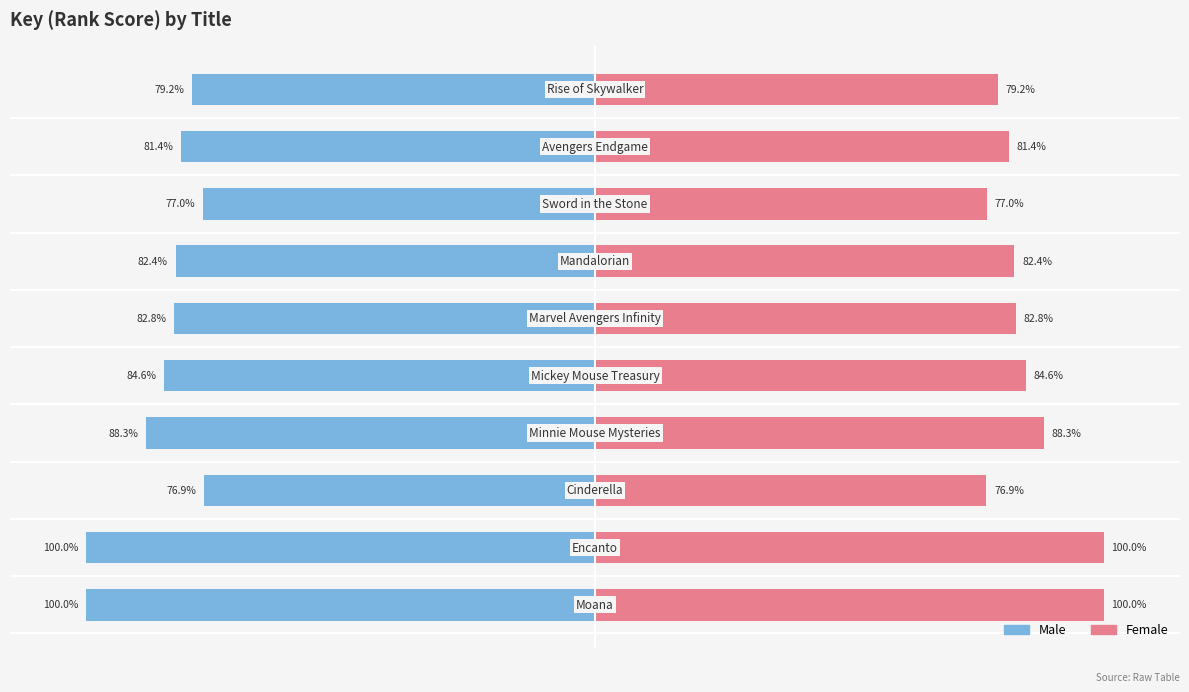

What is the maximum value shown in the chart?

100.0